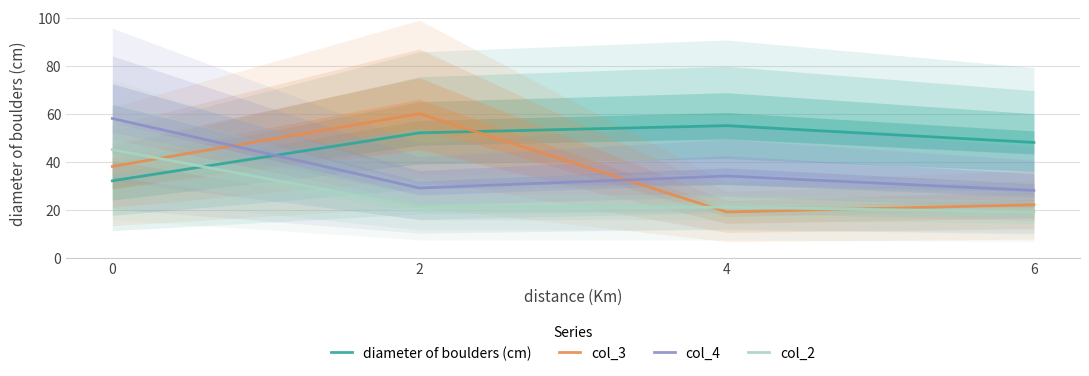

What is the approximate value of col_4 at 6, to the nearest 5?

30